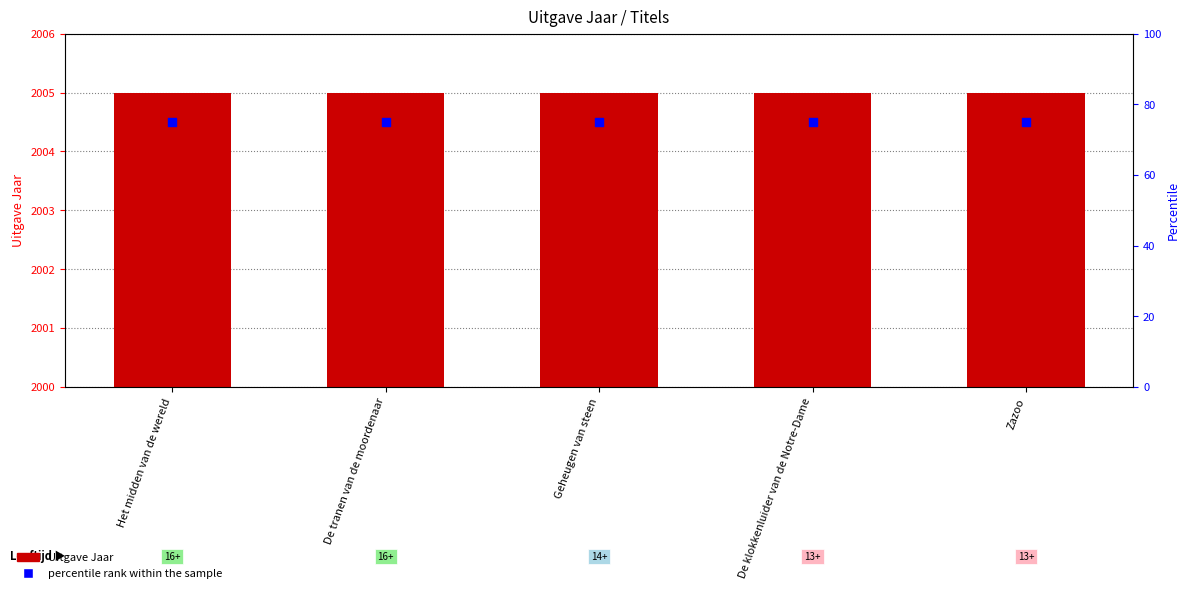

Which series has the largest total across all categories?

Uitgave Jaar